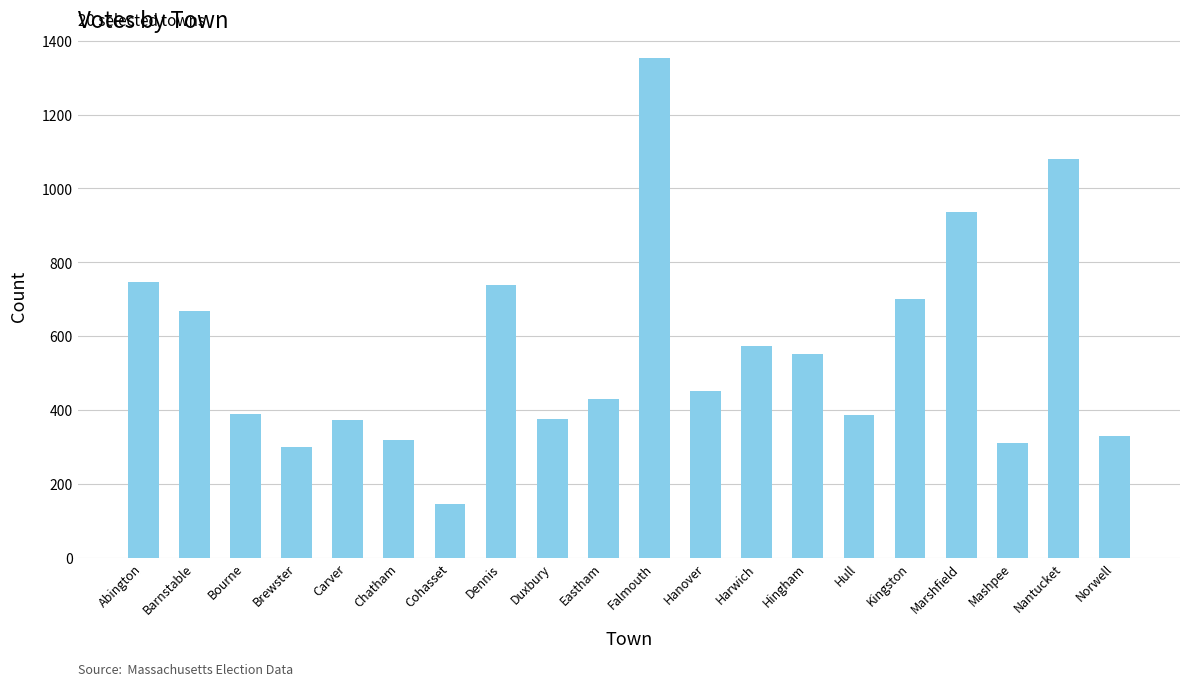

Does the chart contain any negative values?

No